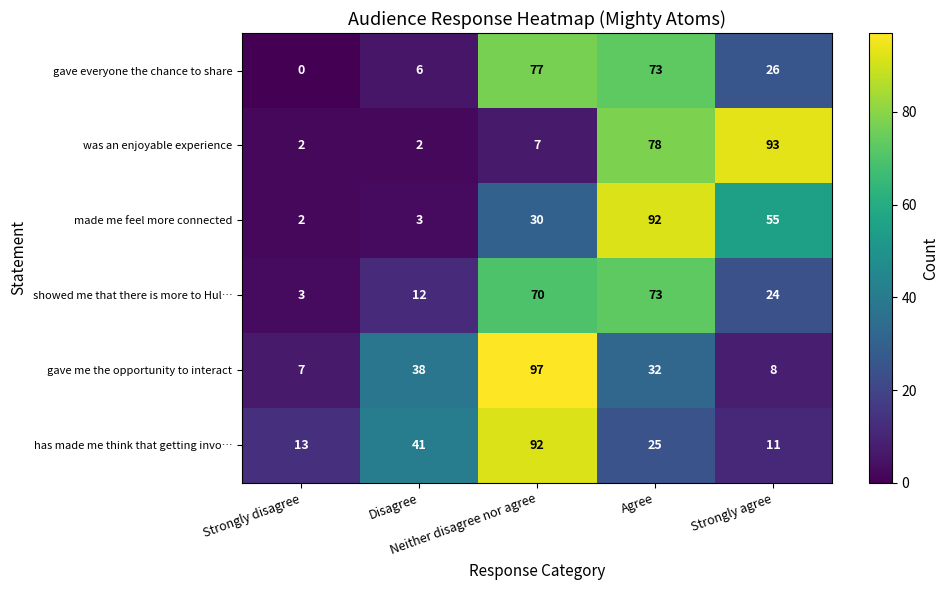

How many data points in made me feel more connected are less than 30?

2